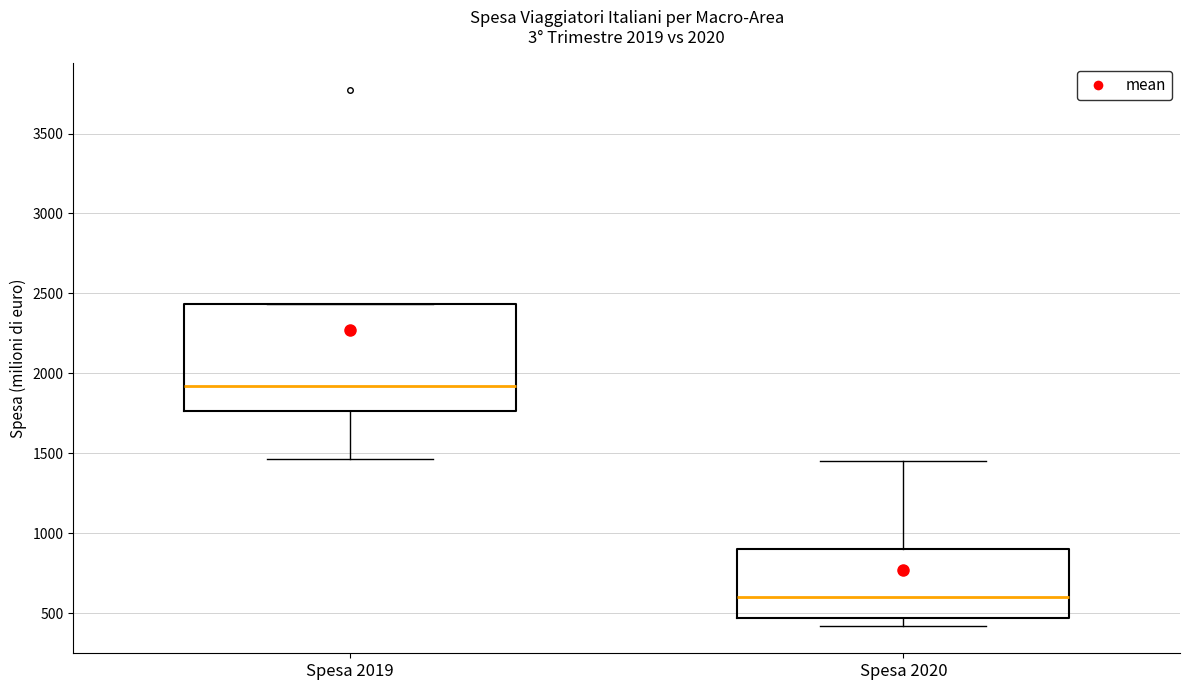

Comparing the boxes themselves (not the whiskers), which one is the tallest?

Spesa 2019